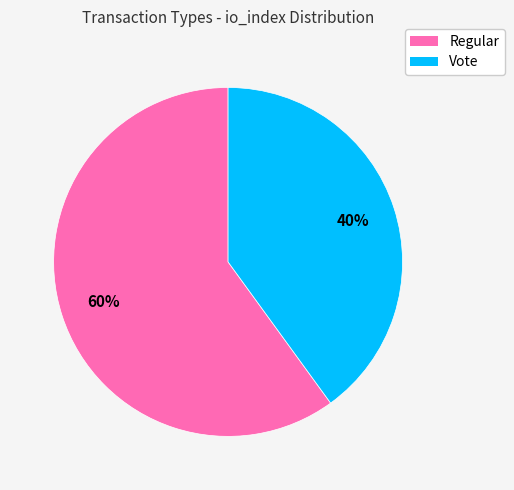

To the nearest percent, what is the difference between the largest and smallest slice percentages?

20%